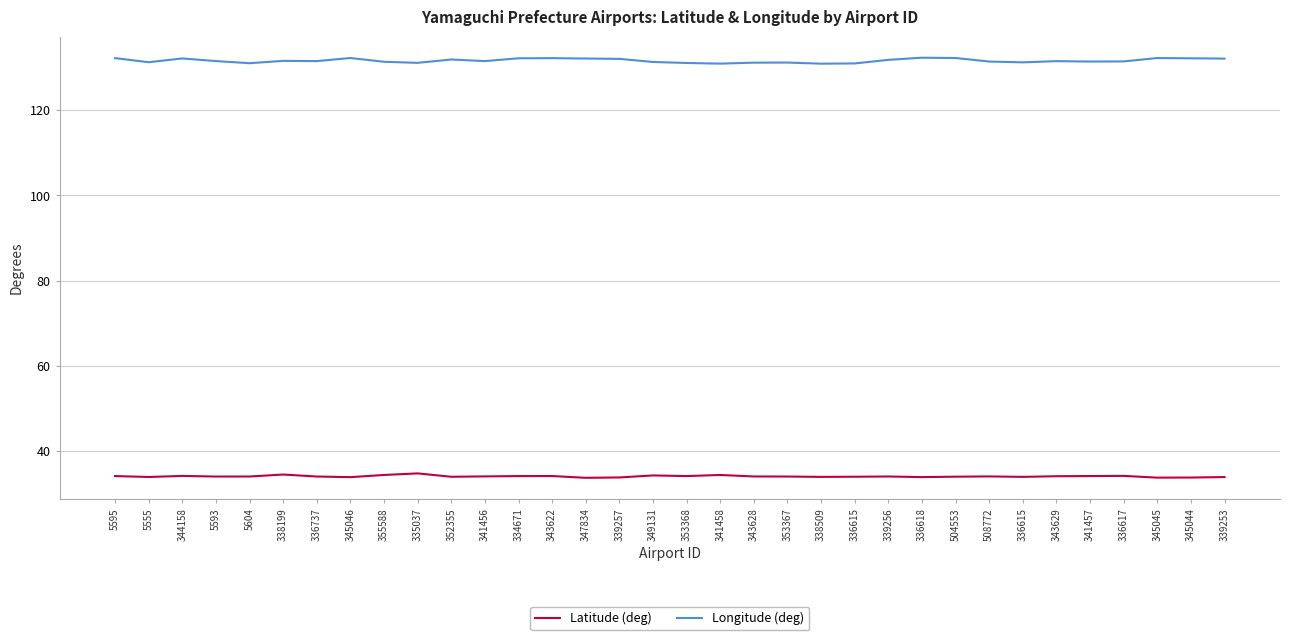

True or false: Longitude (deg) and Latitude (deg) cross at least once.

False